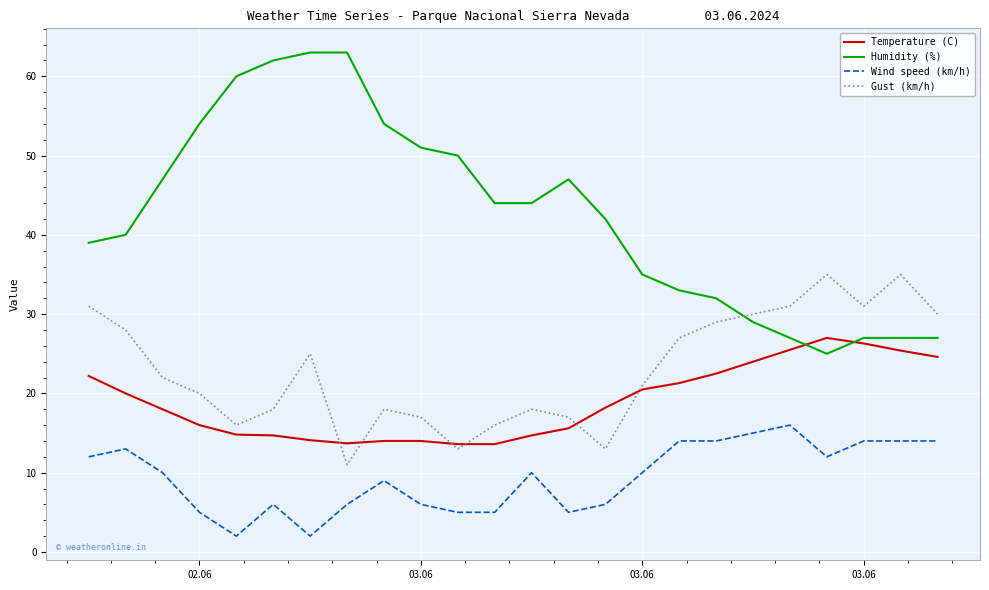

What is the maximum value for Temperature (C)?

27.0